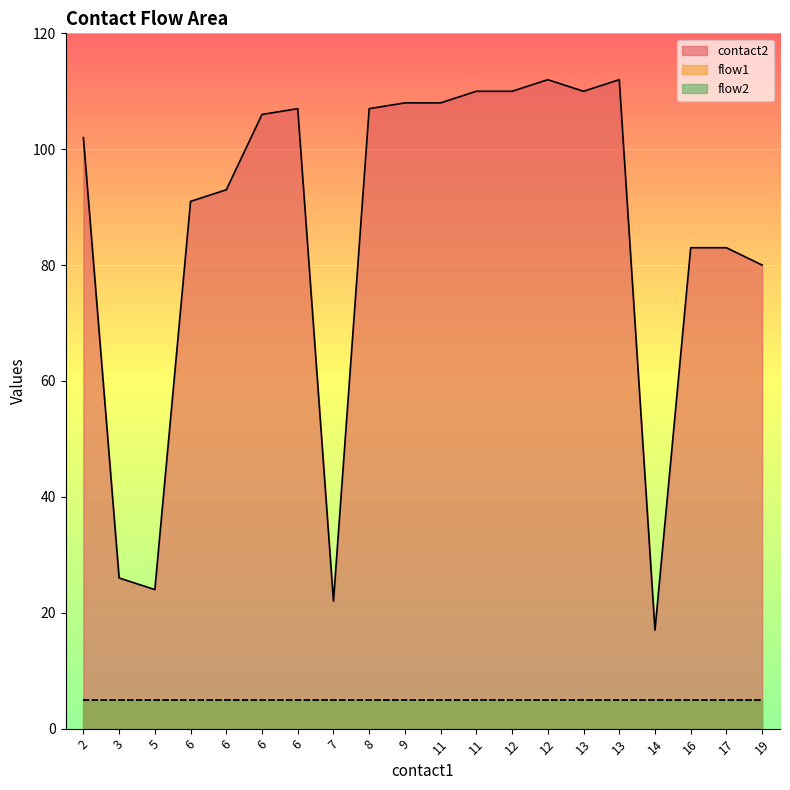

Which series changed the most between 11 and 16?

contact2